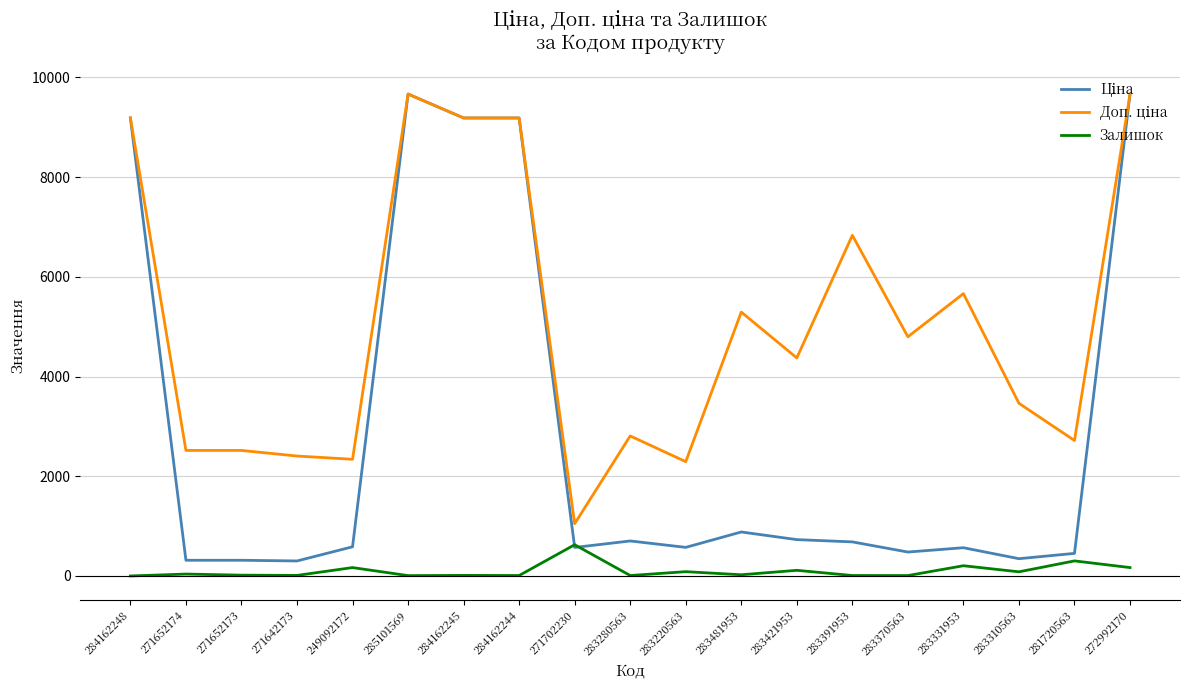

What is the greatest value displayed?

9664.7